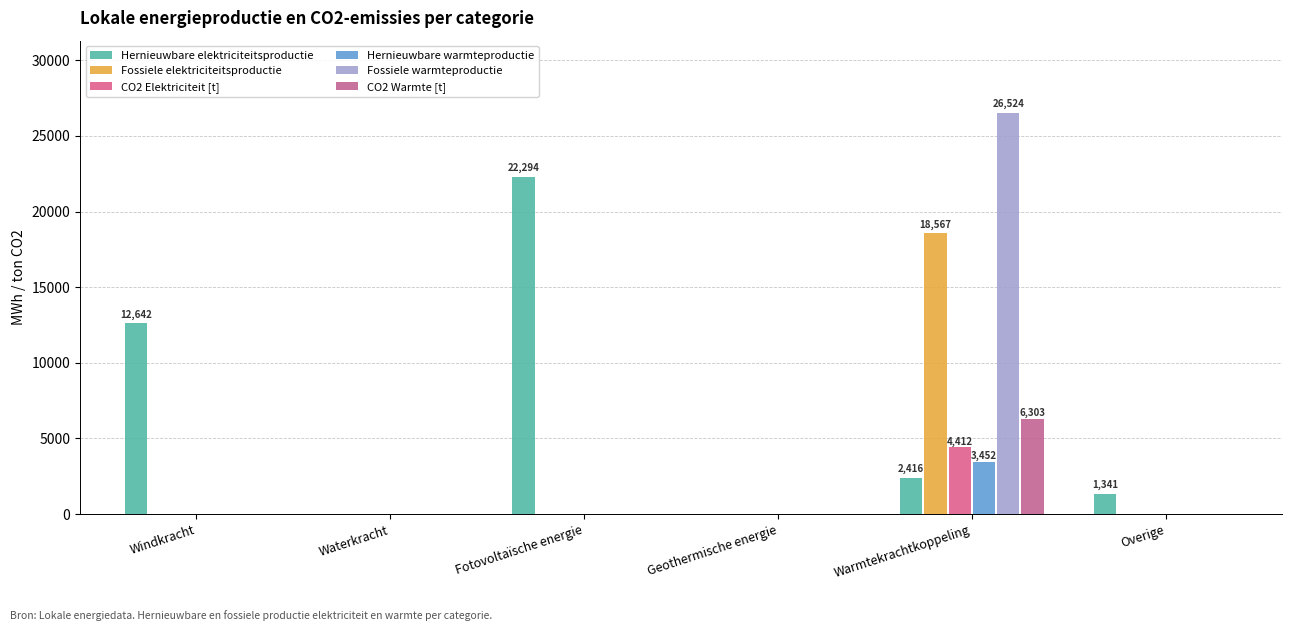

Where does the Hernieuwbare elektriciteitsproductie series first go above 2416?

Windkracht